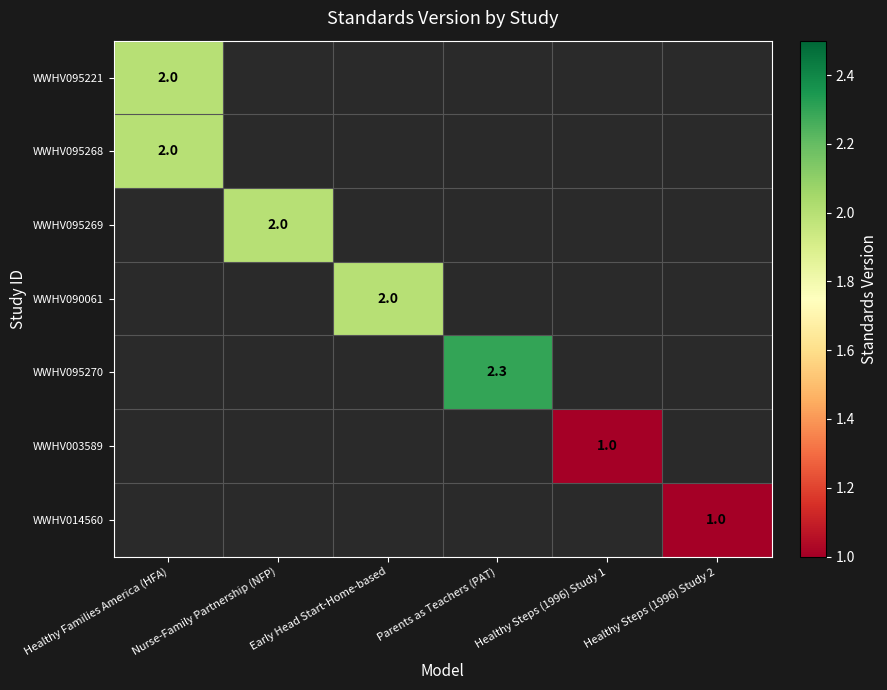

Rank the categories by WWHV095221 value from lowest to highest.

Healthy Families America (HFA), Nurse-Family Partnership (NFP), Early Head Start-Home-based, Parents as Teachers (PAT), Healthy Steps (1996) Study 1, Healthy Steps (1996) Study 2